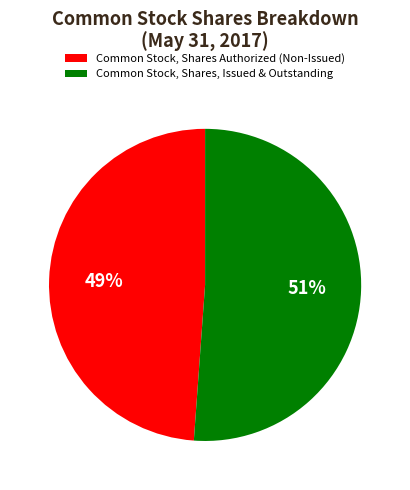

Which category has the smallest portion of the pie?

Common Stock, Shares Authorized (Non-Issued)